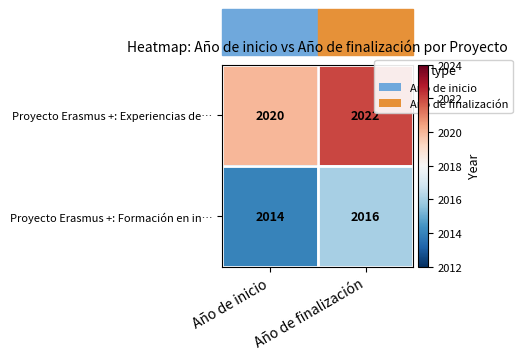

True or false: Proyecto Erasmus +: Formación en in… has a value of 2014 at Año de inicio.

True